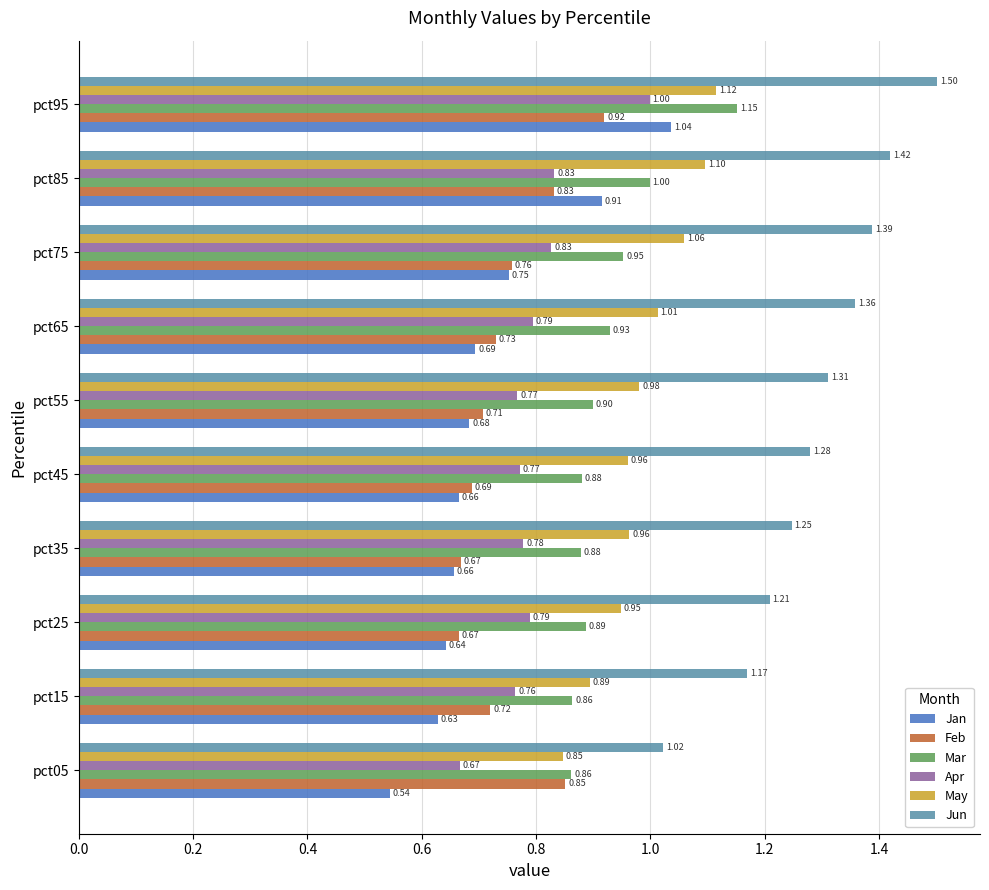

What is the difference between the maximum and minimum values in the Apr series?

0.3